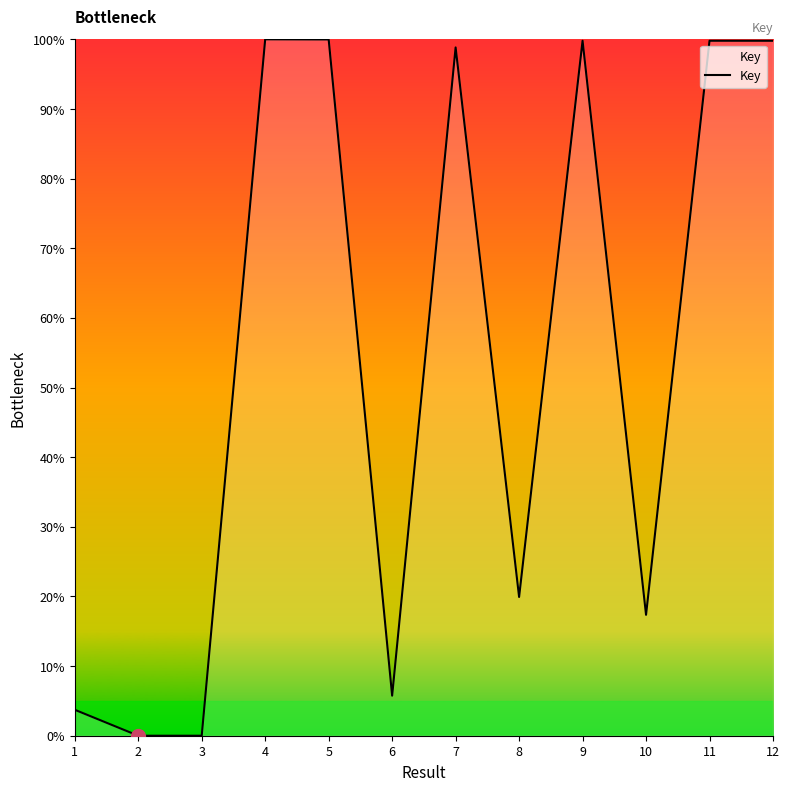

What is the maximum value shown in the chart?

100.0